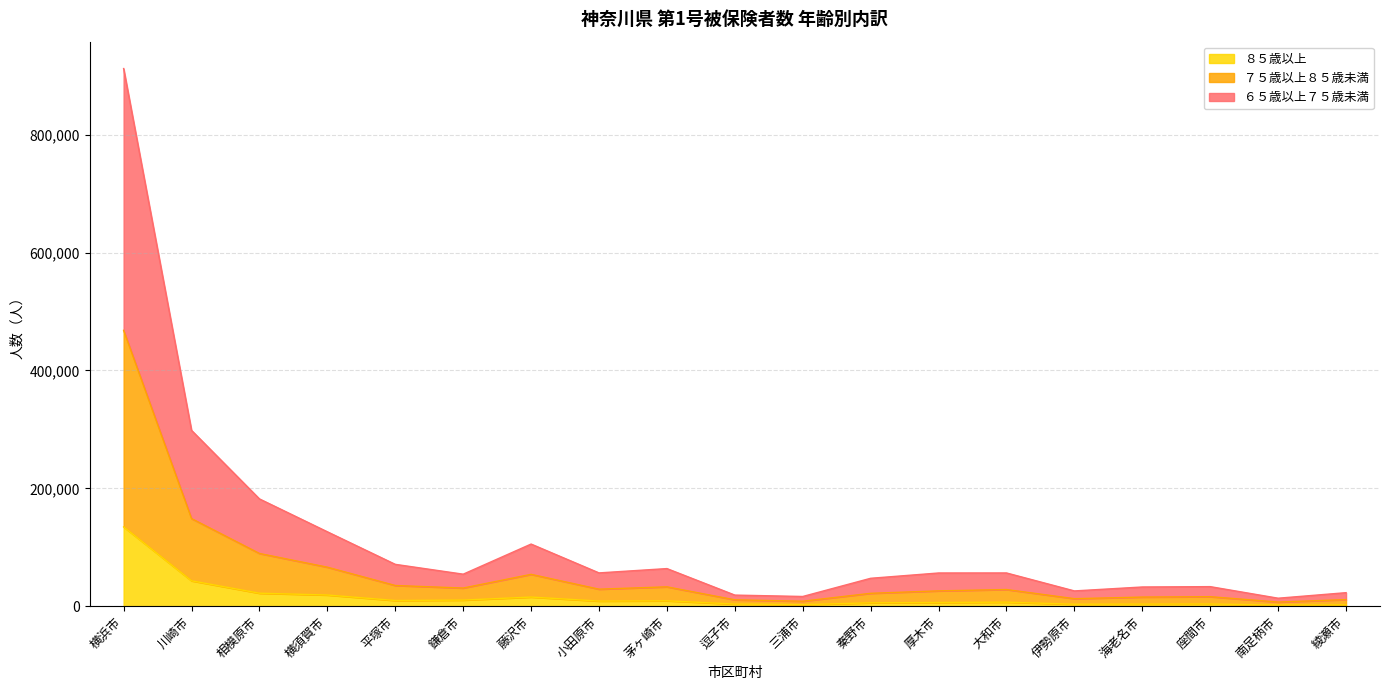

Rank the series by their average value, from lowest to highest.

８５歳以上, ７５歳以上８５歳未満, ６５歳以上７５歳未満